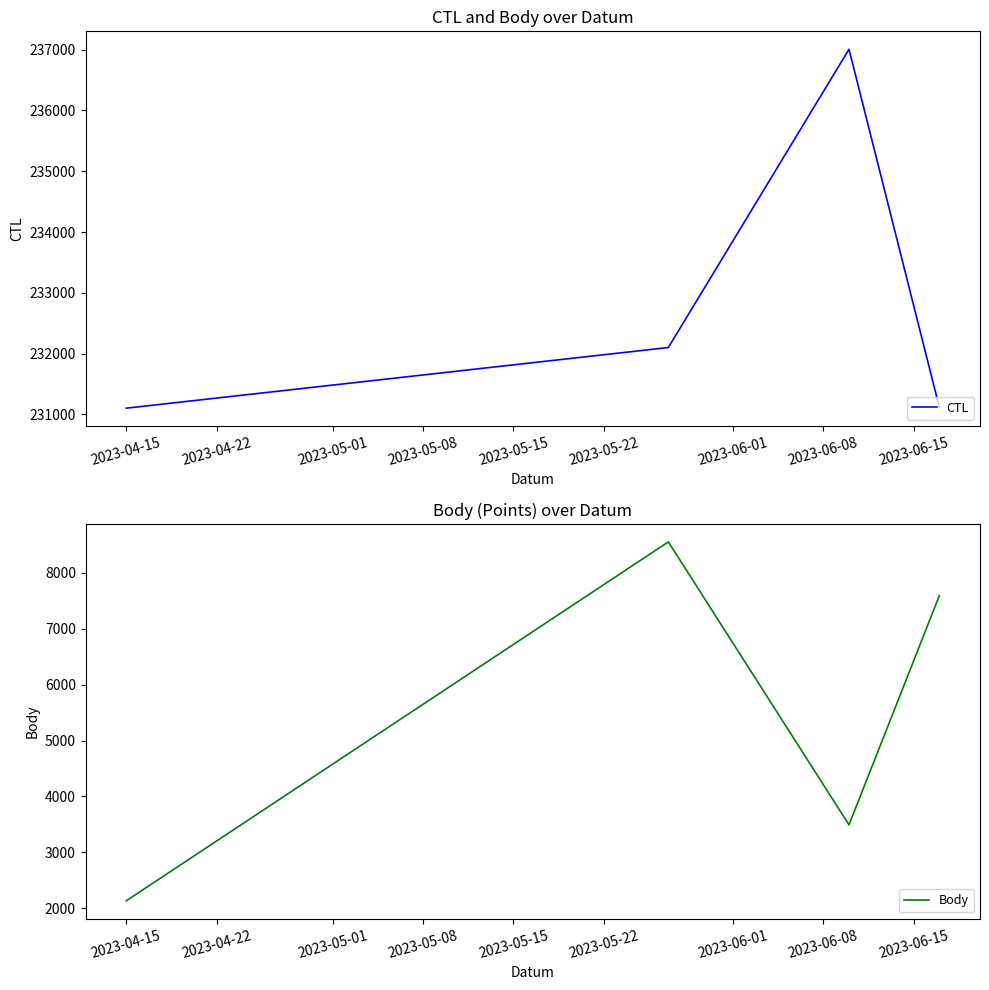

What is the spread (max minus min) of values at 2023-04-15?

228968